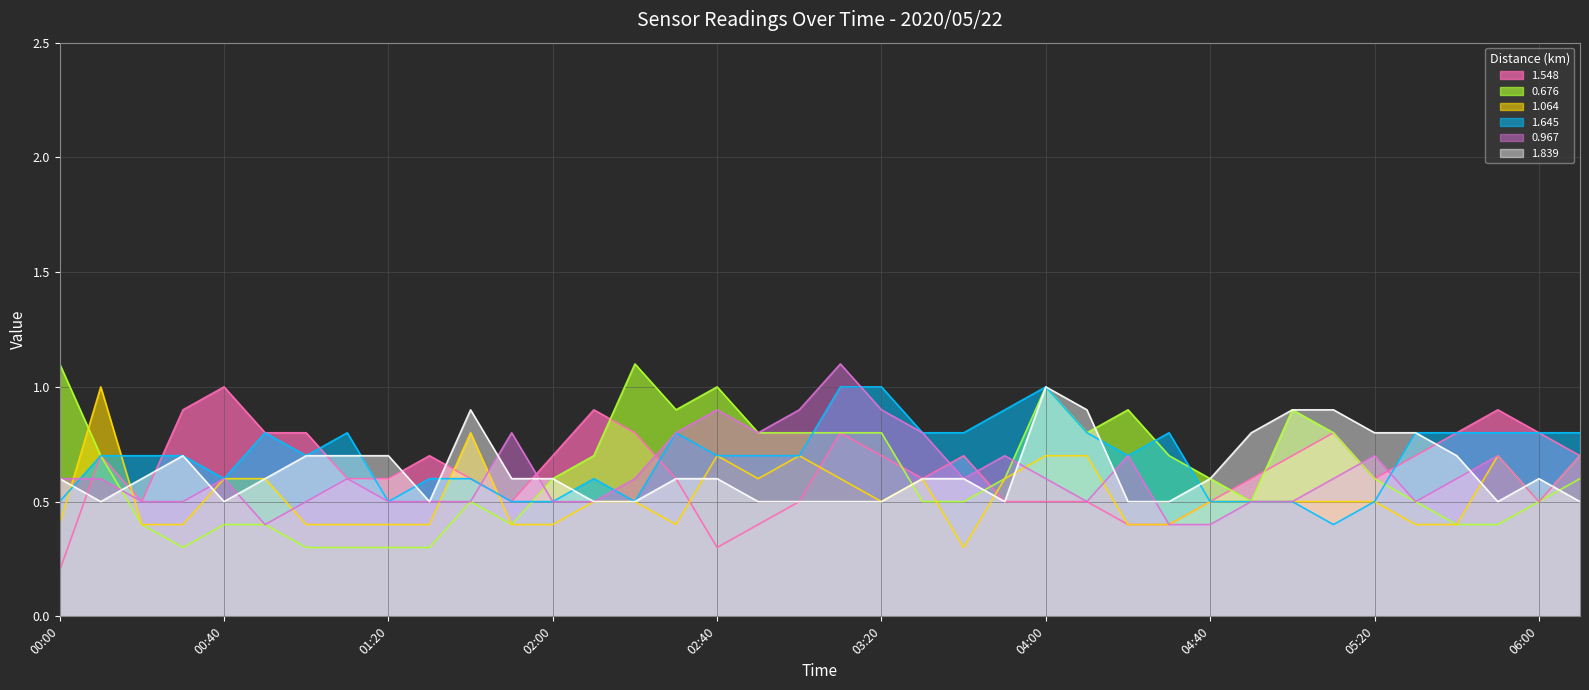

What is the difference between the 1.645 values at 05:40 and 00:00?

0.3